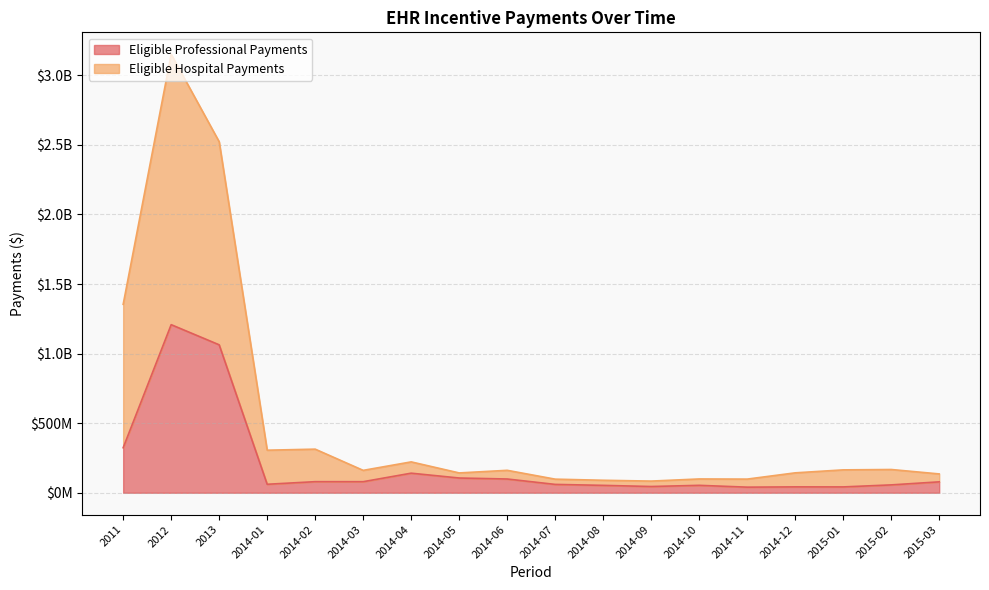

What is the label of the 2nd point from the right?

2015-02